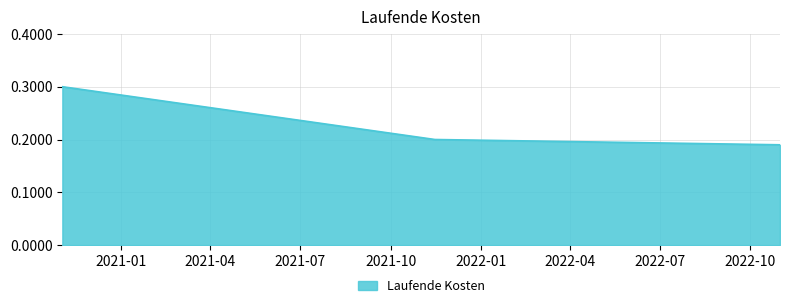

What is the greatest value displayed?

0.3